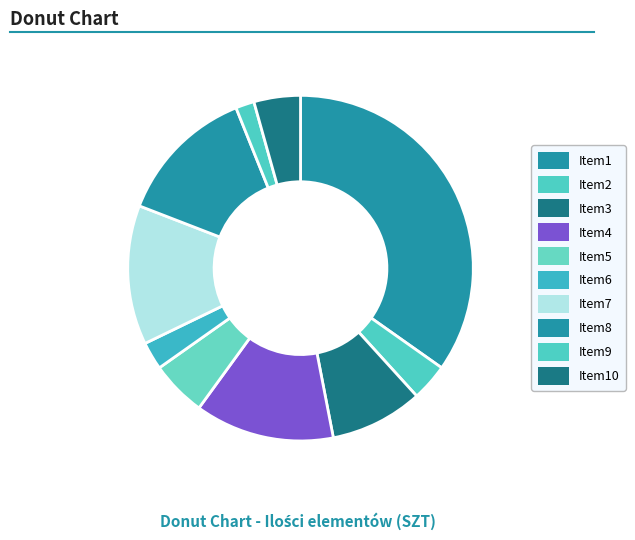

Count the number of slices in the pie.

10